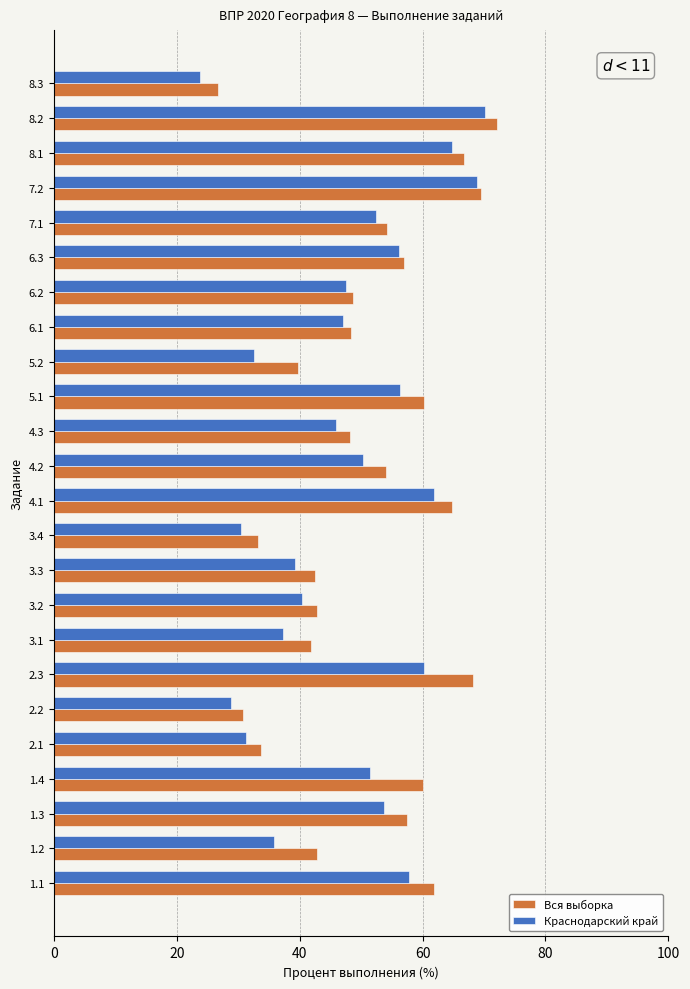

How many categories are shown in the chart?

24